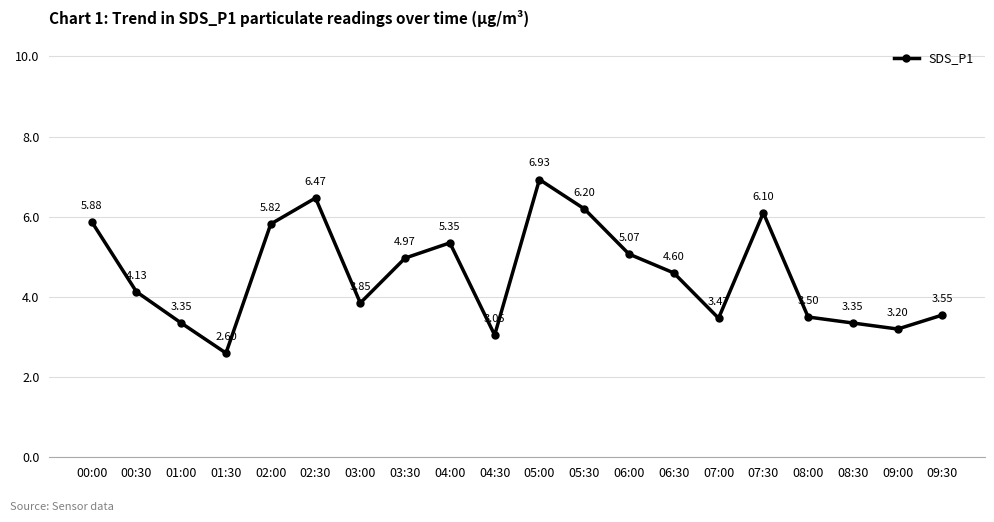

How many categories are shown in the chart?

20